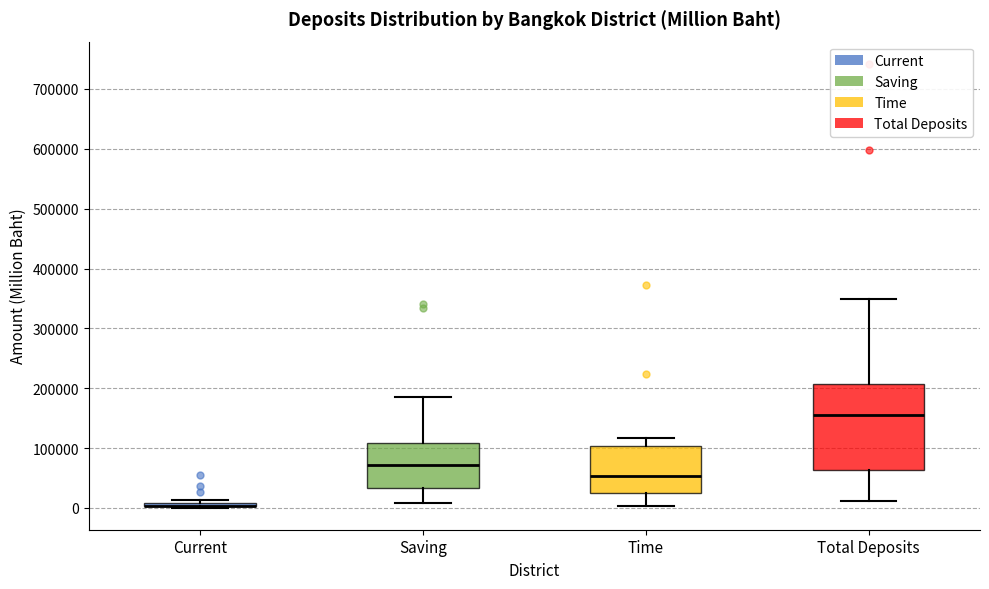

Where is the lower edge of the box for Saving on the y-axis? The values are not printed on the chart, so give them approximately, as read against the axis.

30000